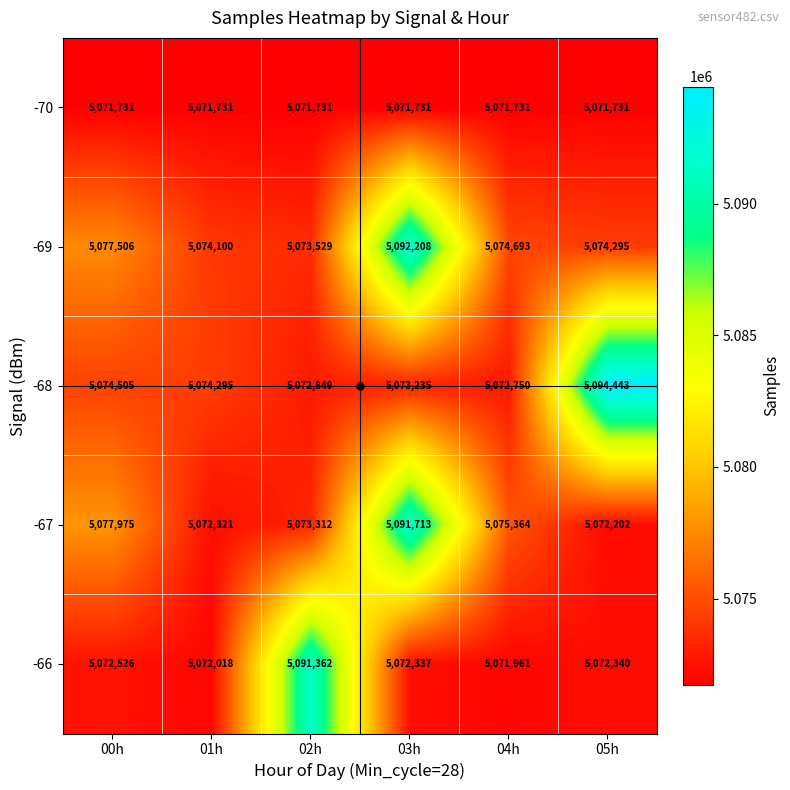

Which series changed the most between 02h and 05h?

-68